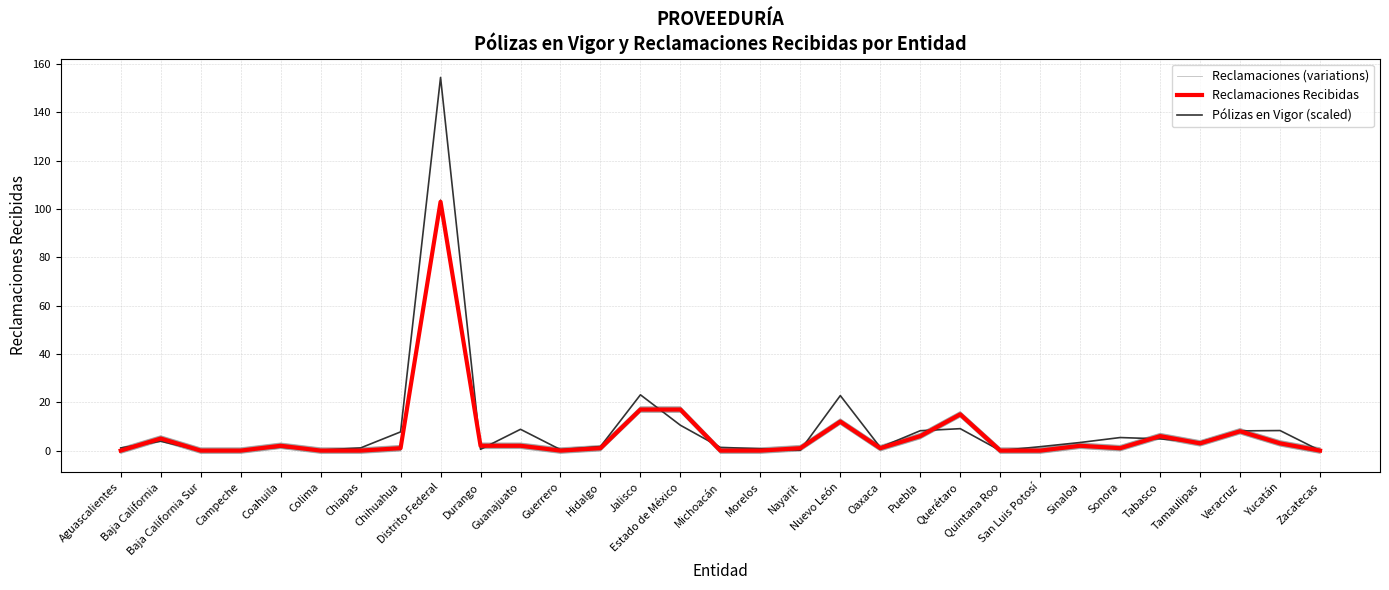

Reading left to right, what are all the values shown in this chart?

Reclamaciones (variations): 0.0	5.0	0.0	0.0	2.0	0.0	0.0	1.0	103.0	2.0	2.0	0.0	1.0	17.0	17.0	0.0	0.0	1.0	12.0	1.0	6.0	15.0	0.0	0.0	2.0	1.0	6.0	3.0	8.0	3.0	0.0
Reclamaciones Recibidas: 0.0	5.0	0.0	0.0	2.0	0.0	0.0	1.0	103.0	2.0	2.0	0.0	1.0	17.0	17.0	0.0	0.0	1.0	12.0	1.0	6.0	15.0	0.0	0.0	2.0	1.0	6.0	3.0	8.0	3.0	0.0
Pólizas en Vigor (scaled): 1.1	3.9	0.0	0.3	1.4	0.2	1.1	7.7	154.5	0.5	8.8	0.4	1.7	23.1	10.5	1.3	0.8	0.2	22.8	1.3	8.2	9.1	0.0	1.6	3.4	5.4	4.9	3.5	8.2	8.3	0.0